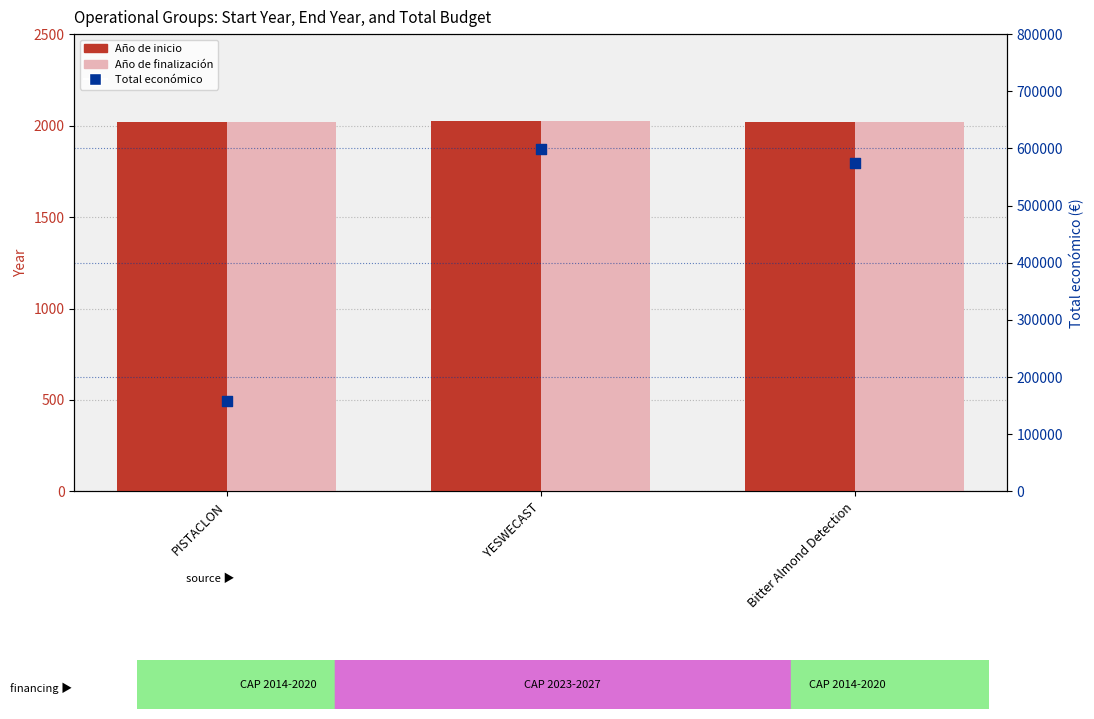

At how many categories does at least one series exceed 285606?

2